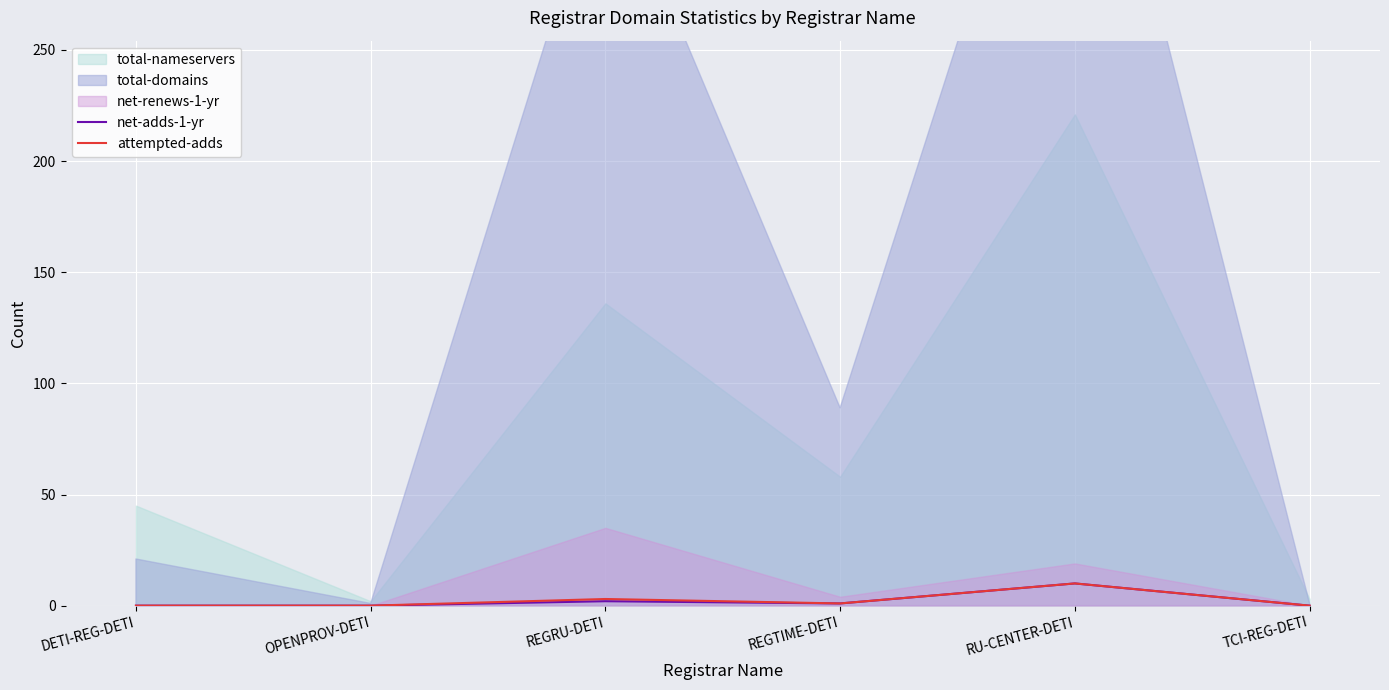

Between OPENPROV-DETI and RU-CENTER-DETI, which is larger?

RU-CENTER-DETI